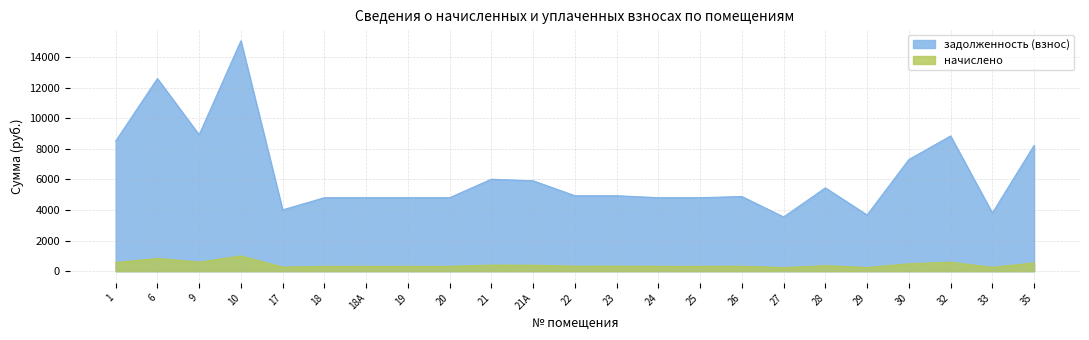

What is the difference between the задолженность (взнос) values at 29 and 24?

1129.9